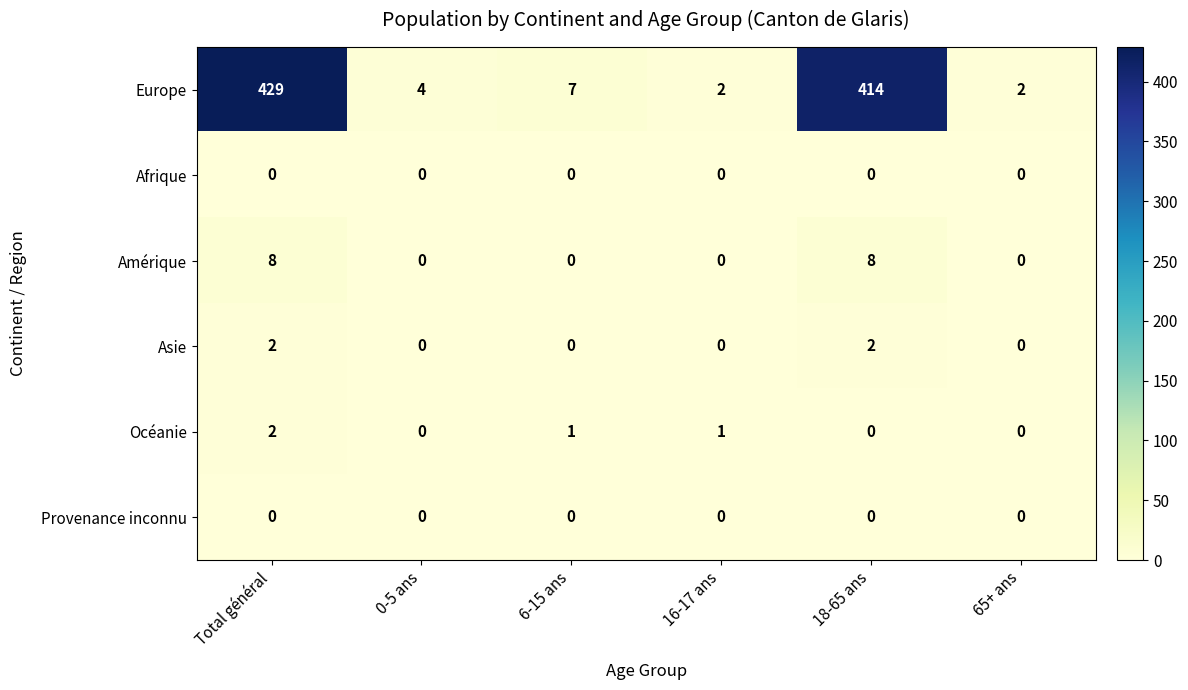

What is the total value across all series at 65+ ans?

2